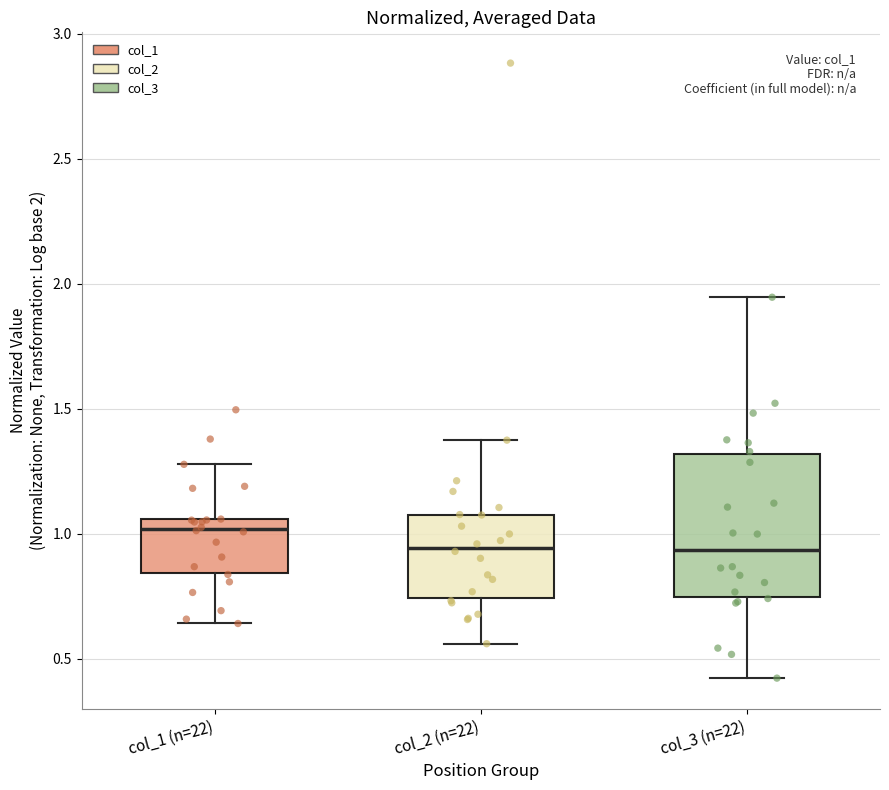

Comparing the boxes themselves (not the whiskers), which one is the tallest?

col_3 (n=22)